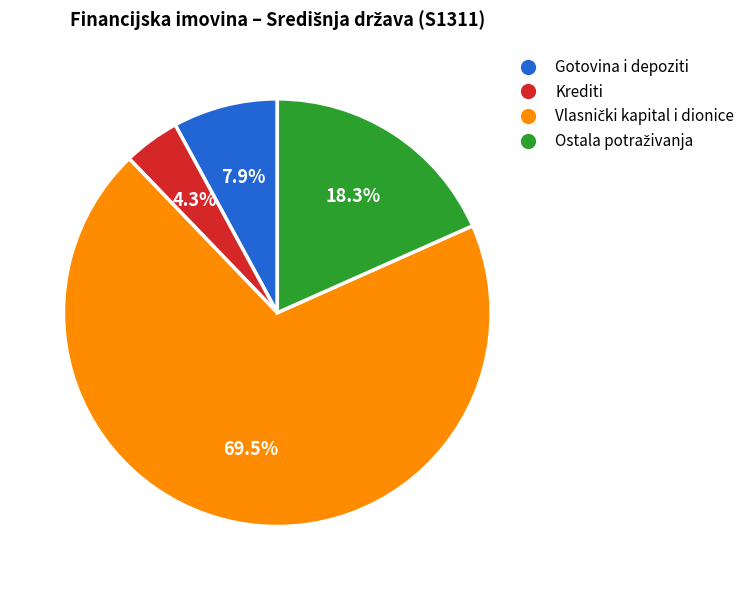

Is there a majority slice in this chart?

Yes